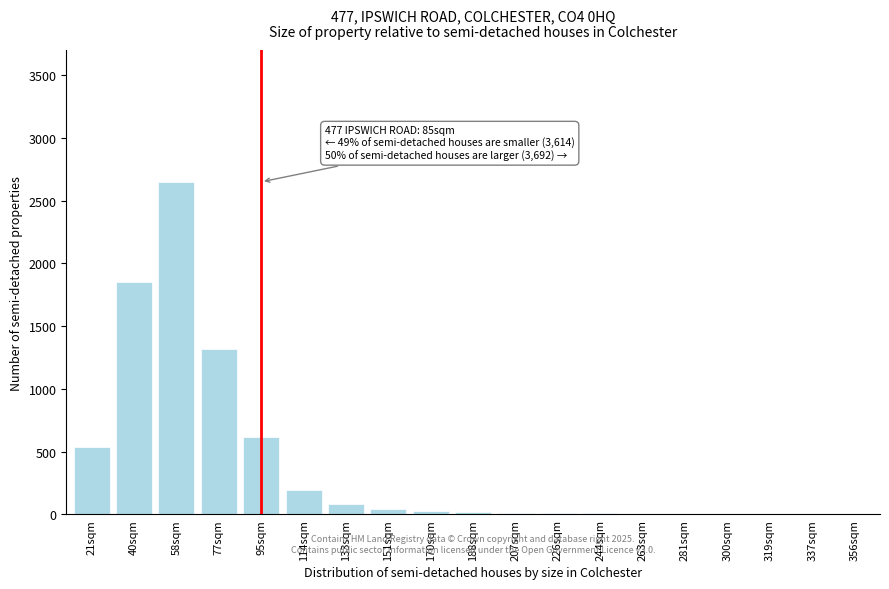

Which label corresponds to the largest value in the chart?

58sqm